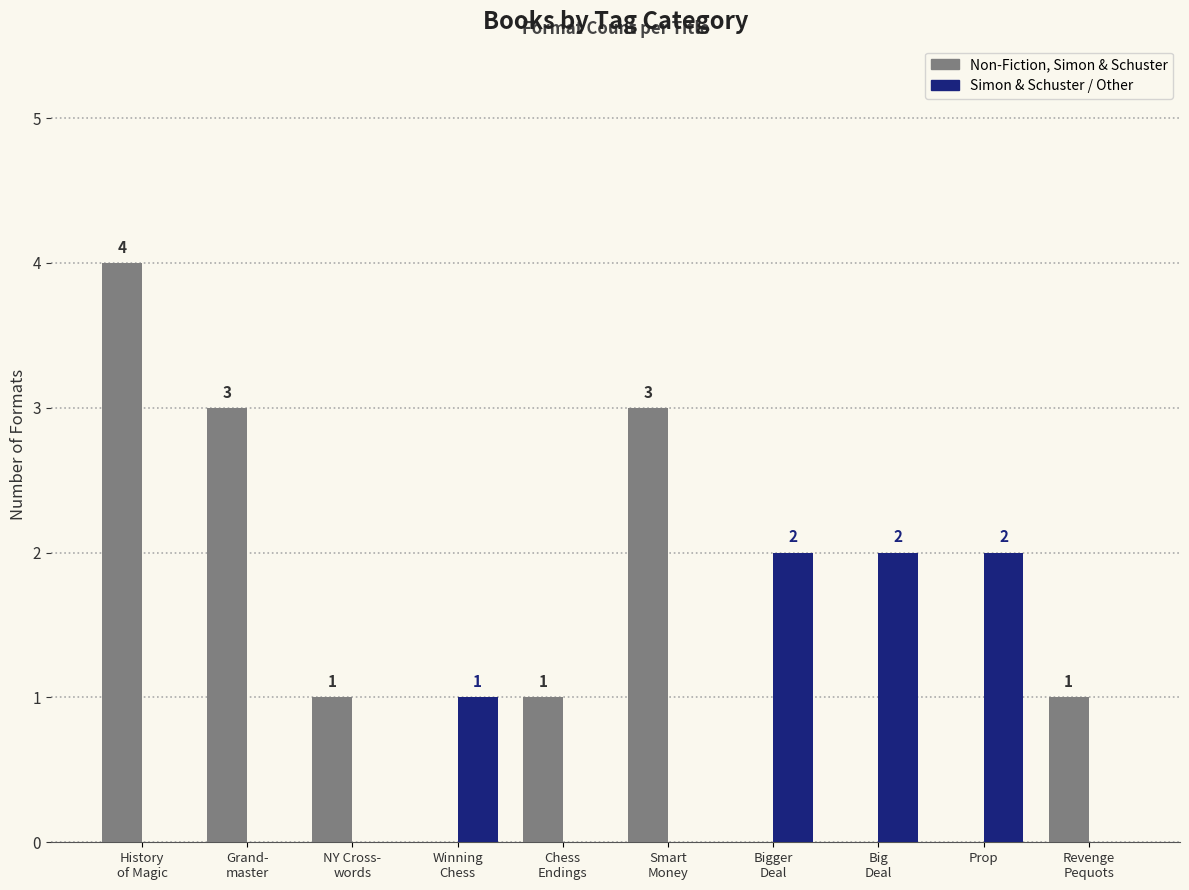

Which series has the largest total across all categories?

Non-Fiction, Simon & Schuster